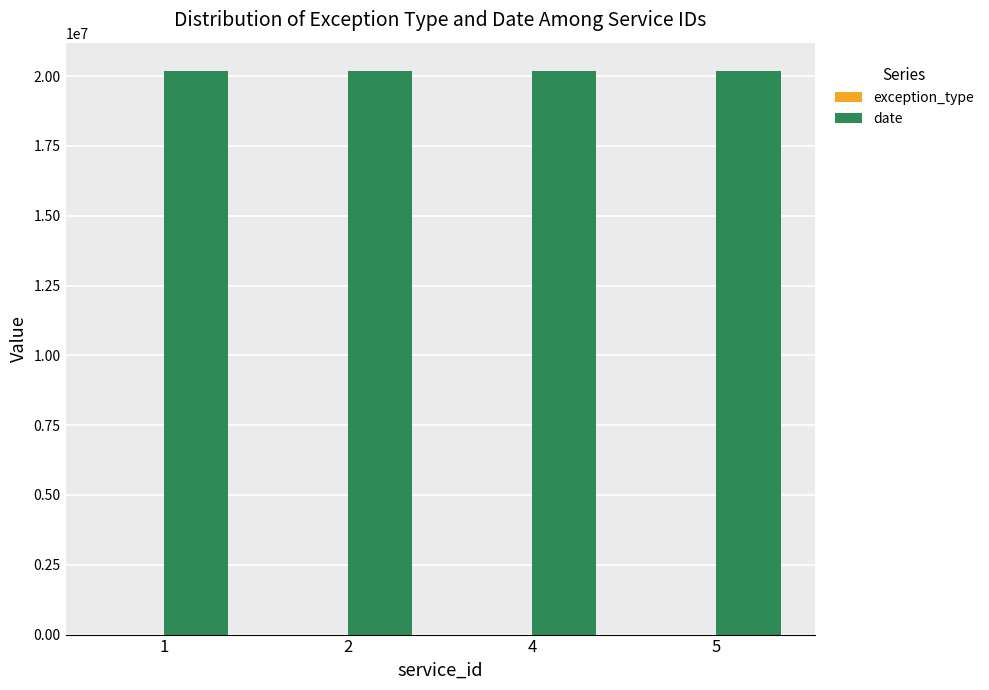

What is the maximum value shown in the chart?

20190902